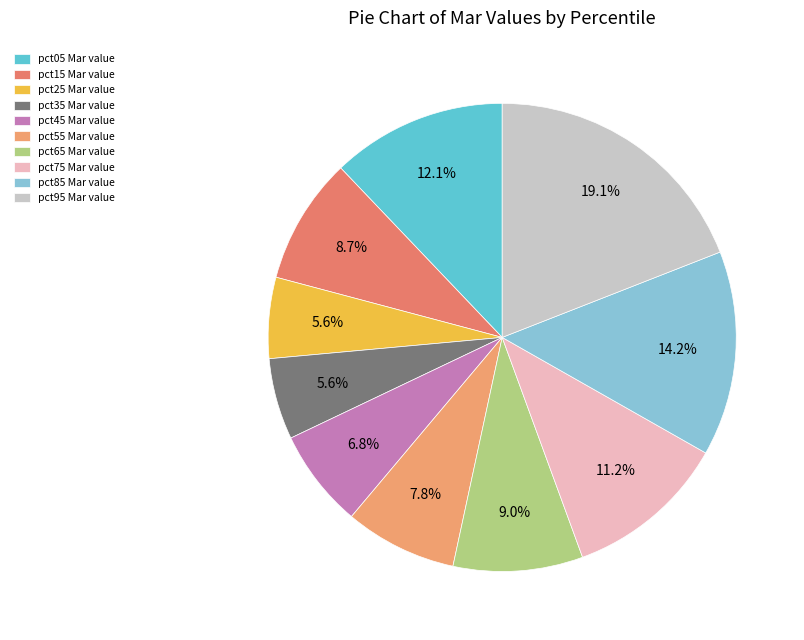

Which category has the biggest portion of the pie?

pct95